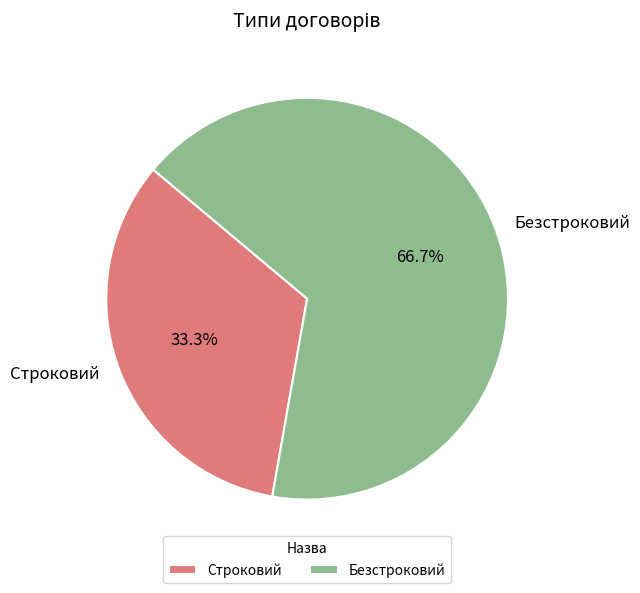

How many segments does this pie chart have?

2